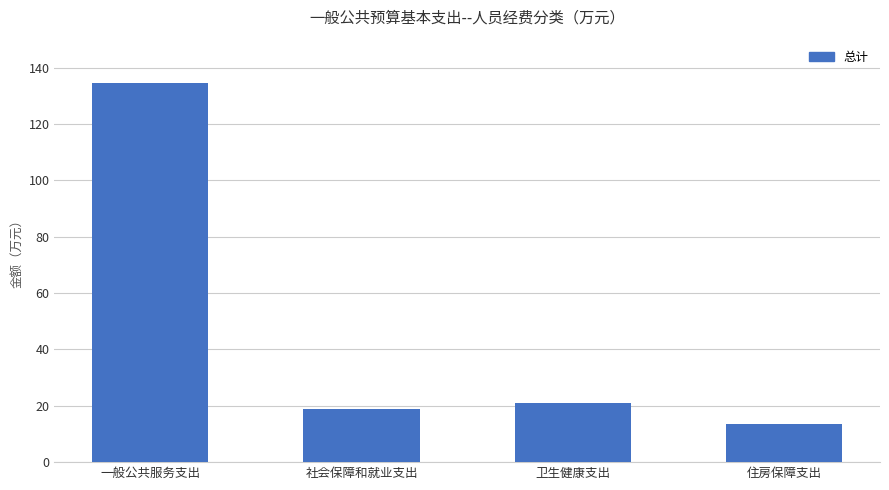

Is it true that the value at 住房保障支出 is 19.5?

False